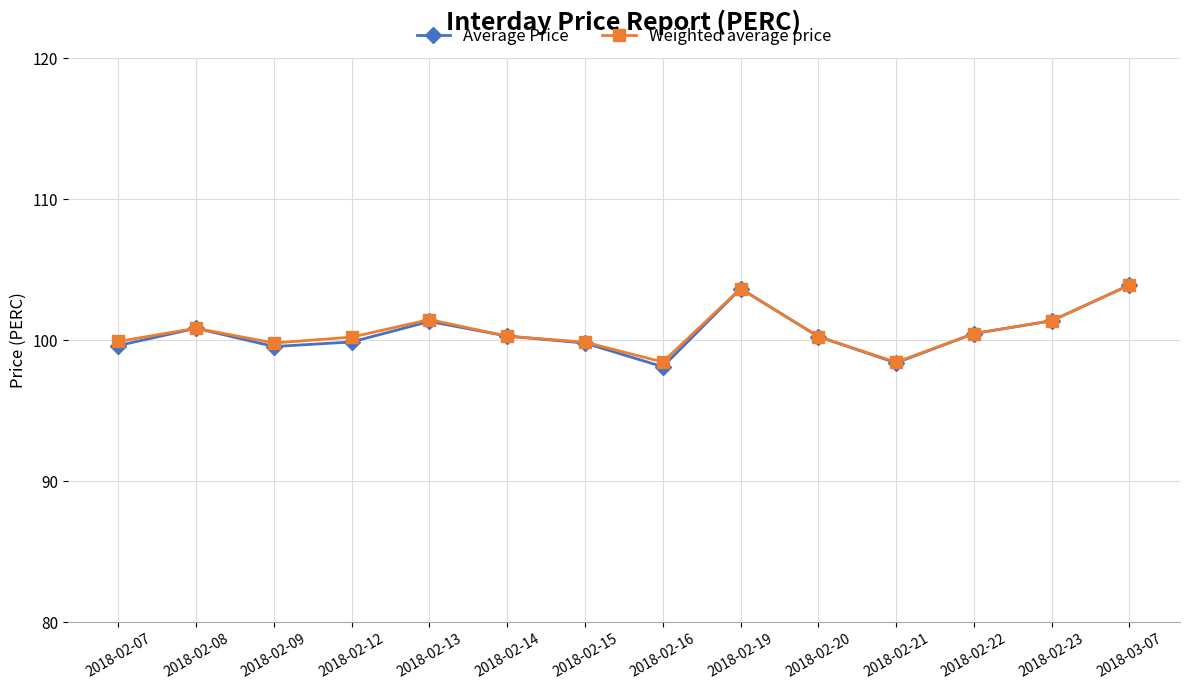

How many interior local valleys does the Average Price series have?

3